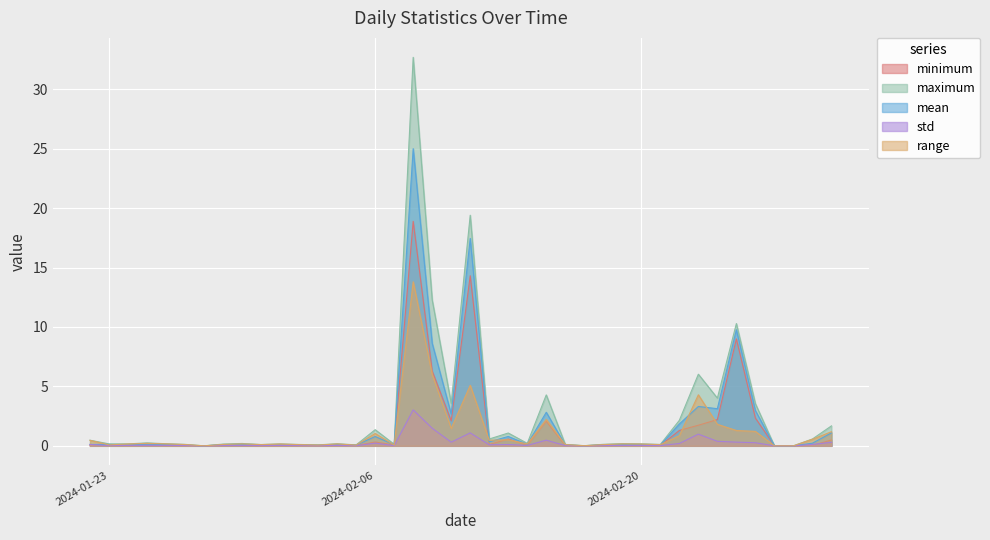

What is the difference between the maximum and minimum values in the mean series?

25.0